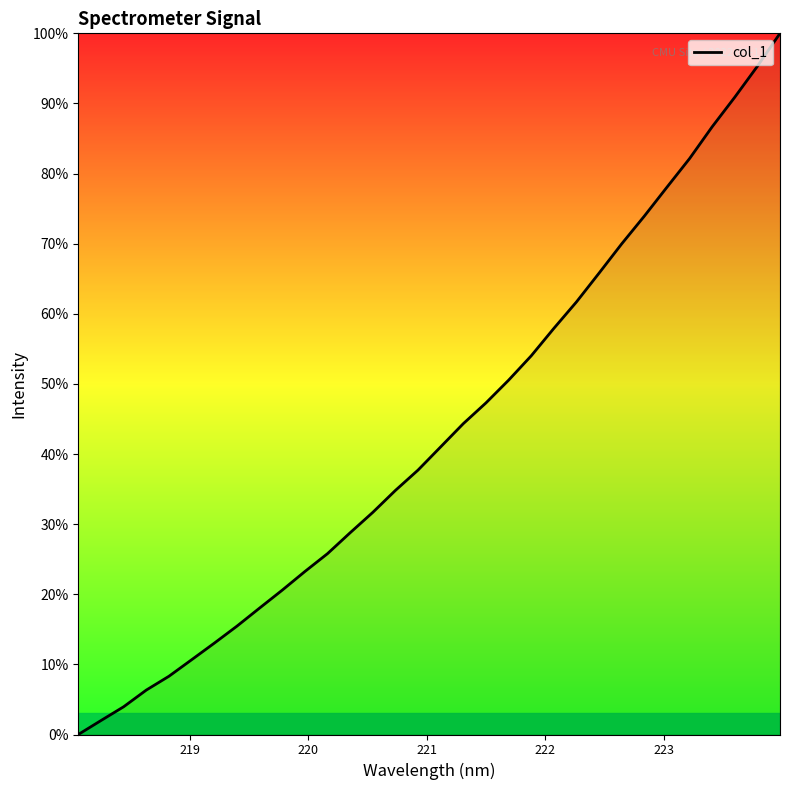

What is the greatest value displayed?

100.0